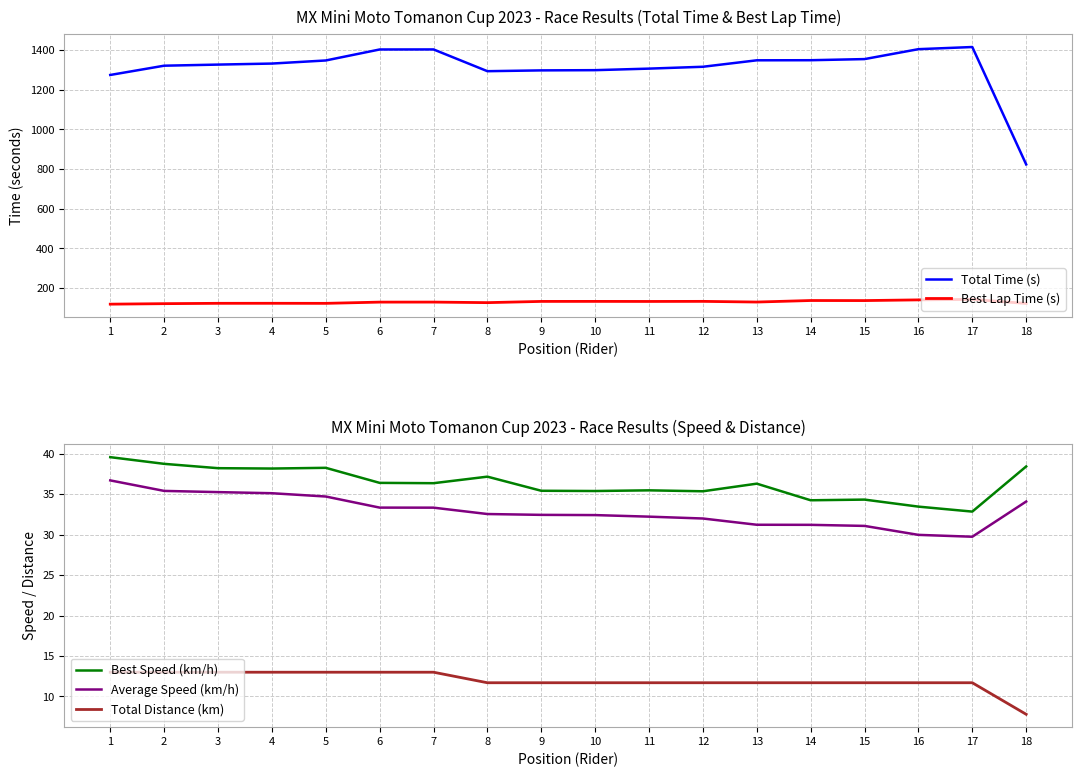

Which has a higher value, 14 or 8?

14